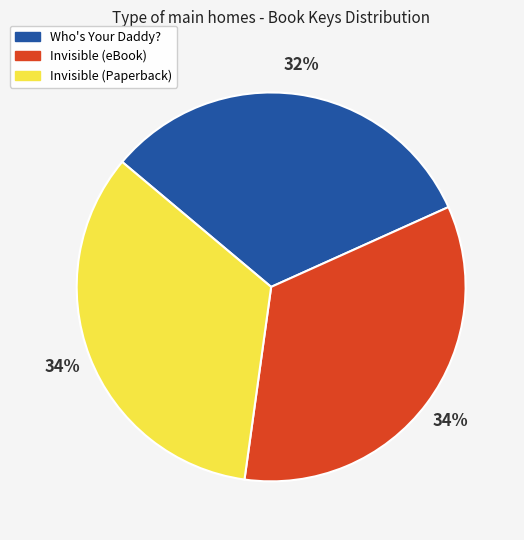

True or false: Who's Your Daddy? accounts for 32% of the total.

True